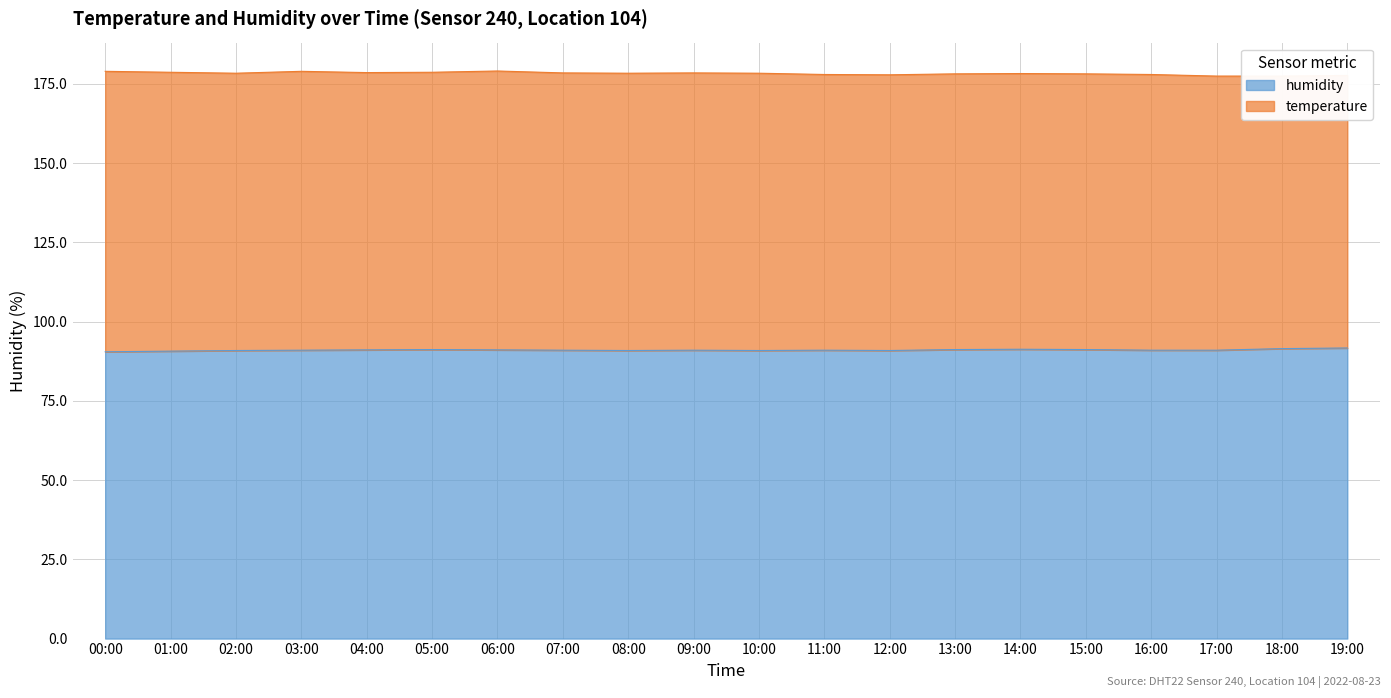

Between 11:00 and 07:00, which is larger?

11:00